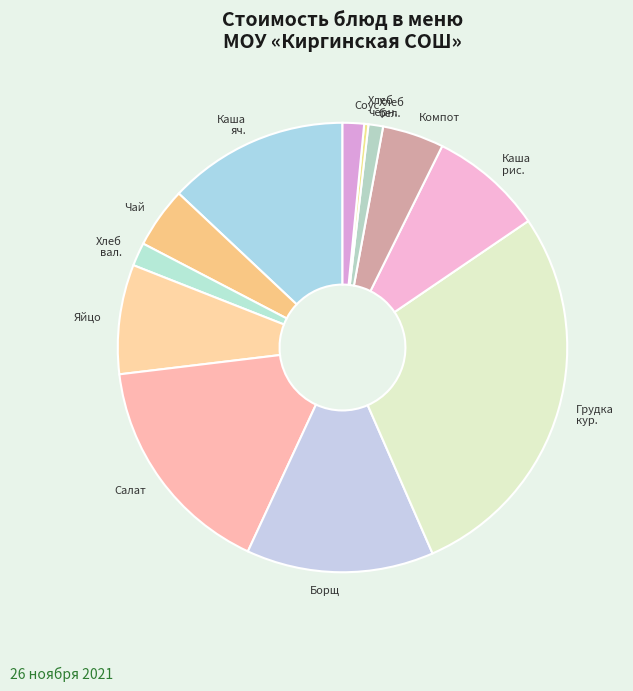

What is the smallest slice in the pie chart?

Хлеб черн.